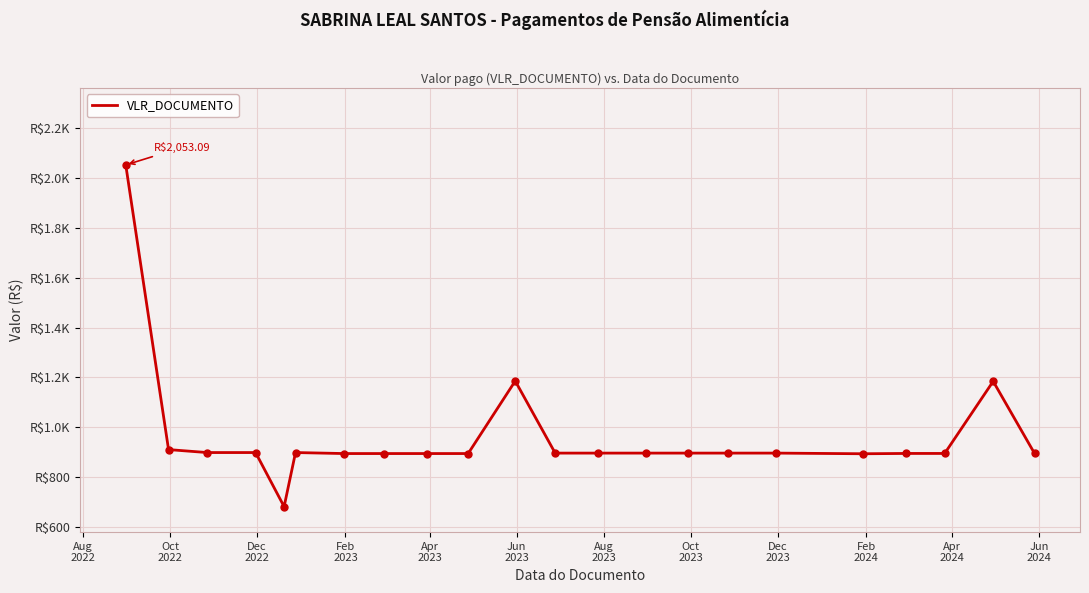

Is this an area chart (filled region under the line)?

No